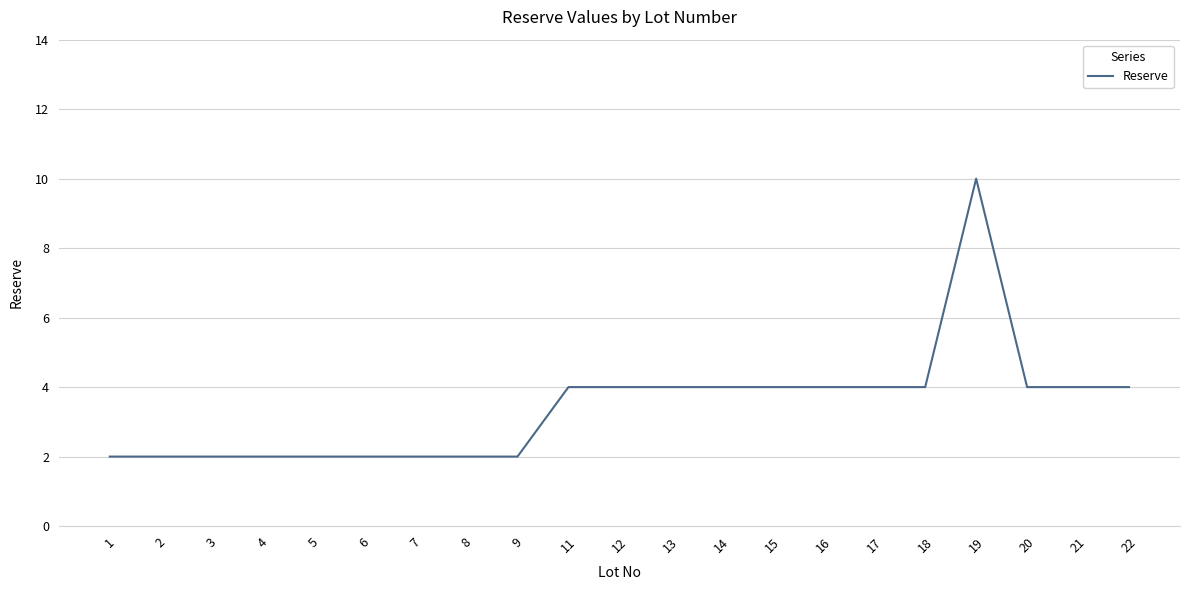

What is the minimum value shown in the chart?

2